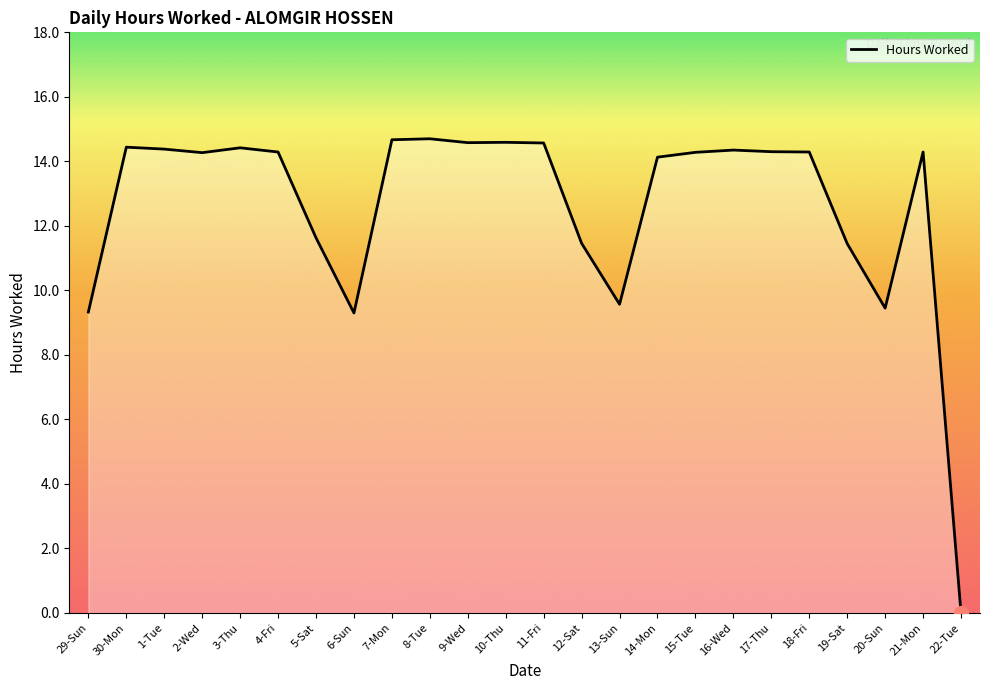

What is the difference between the maximum and minimum values?

14.7